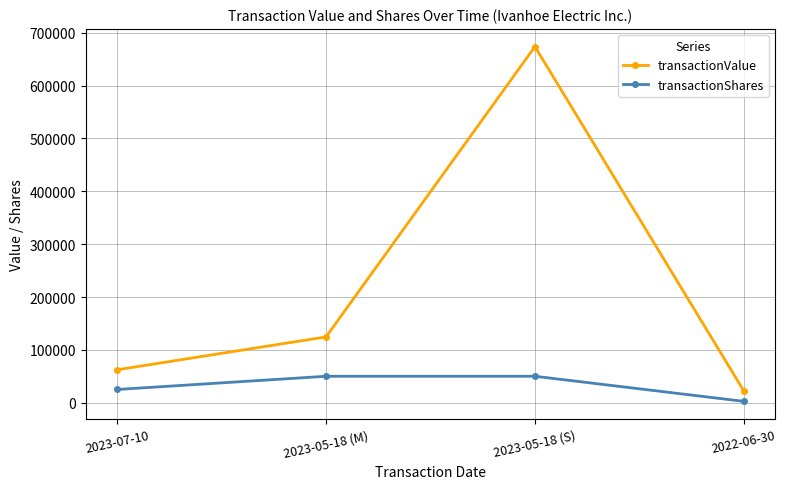

At how many categories does at least one series exceed 218078?

1